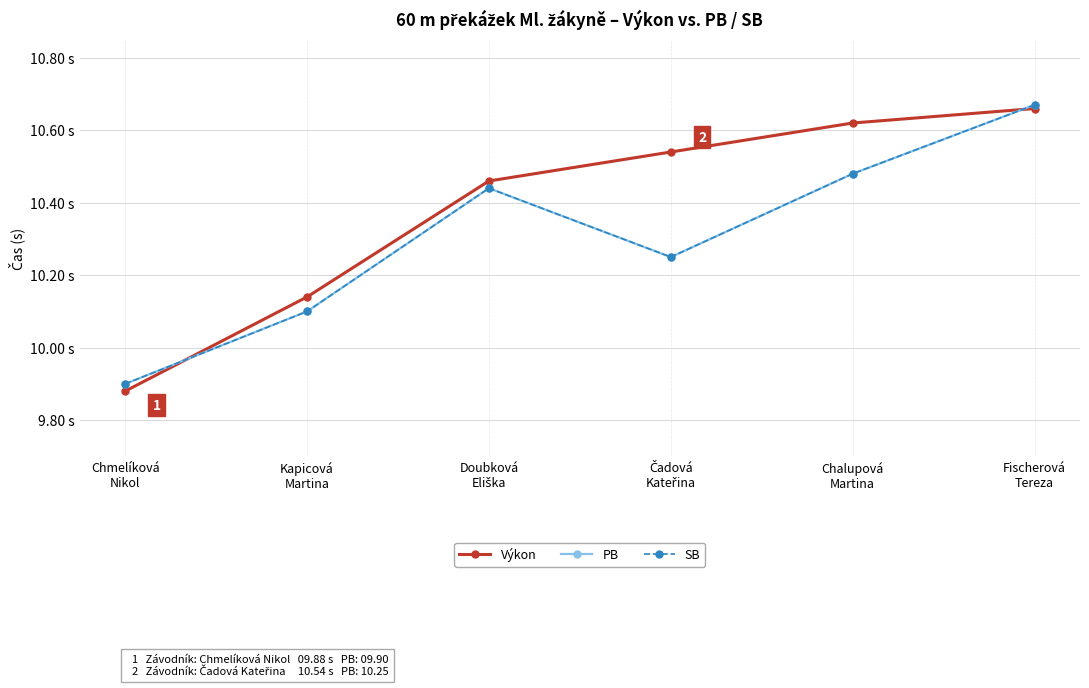

True or false: Výkon has more than 0 interior local peaks.

False